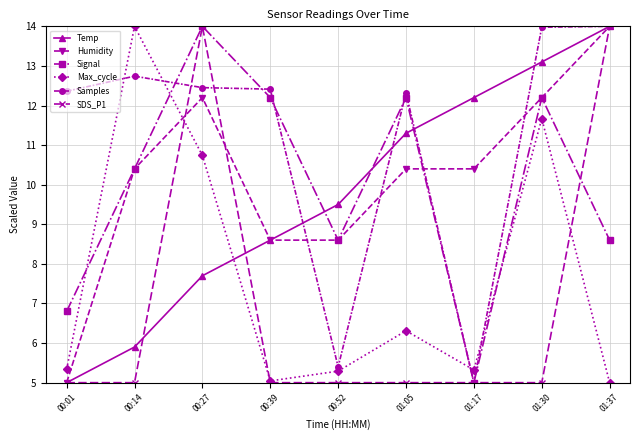

Where is the first local minimum for Signal?

00:52